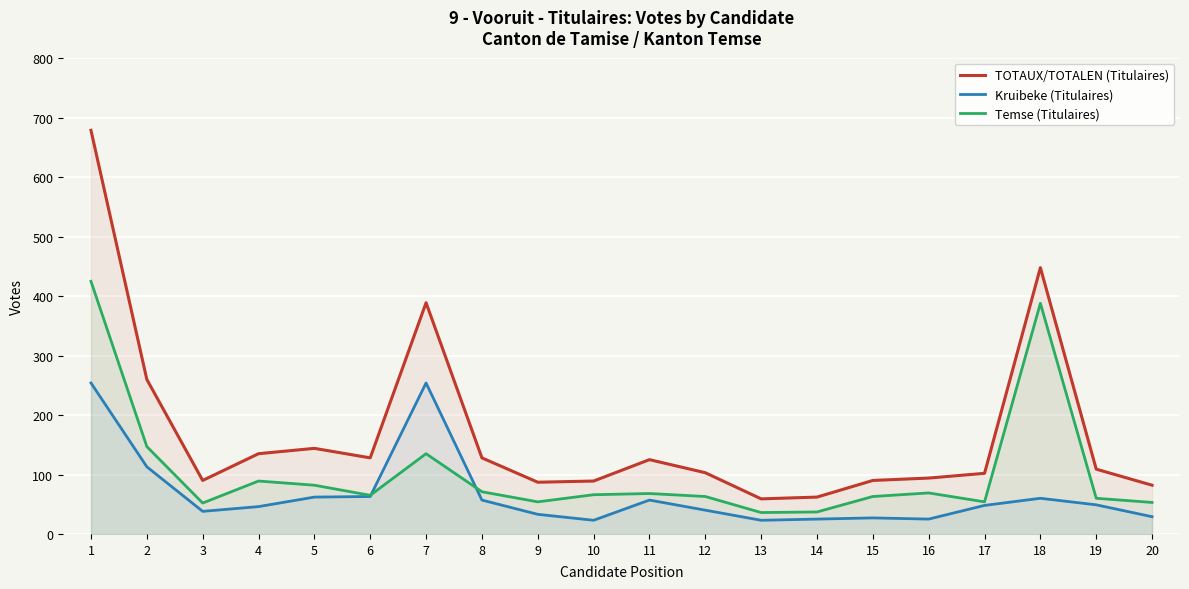

True or false: Temse (Titulaires) and TOTAUX/TOTALEN (Titulaires) intersect in this chart.

False